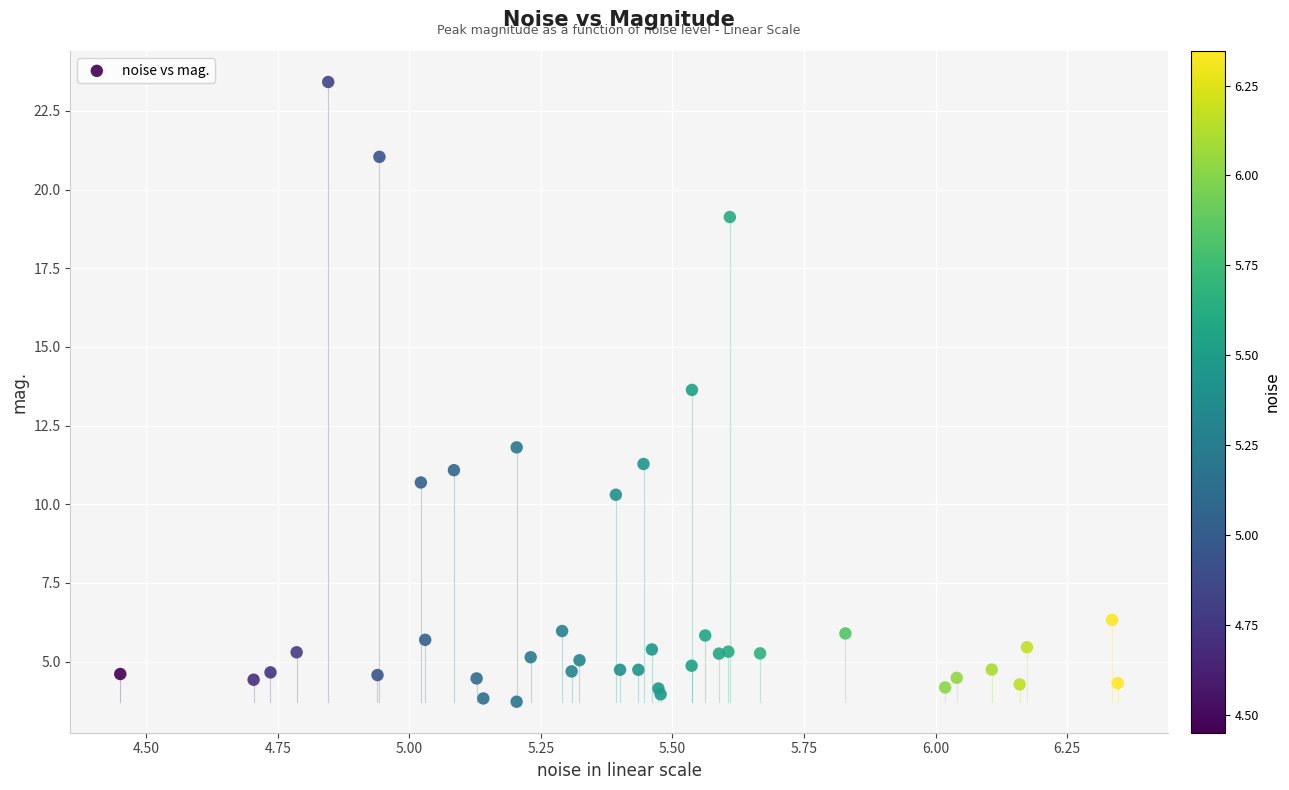

What Y value in the scatter plot is closest to 13?

13.6